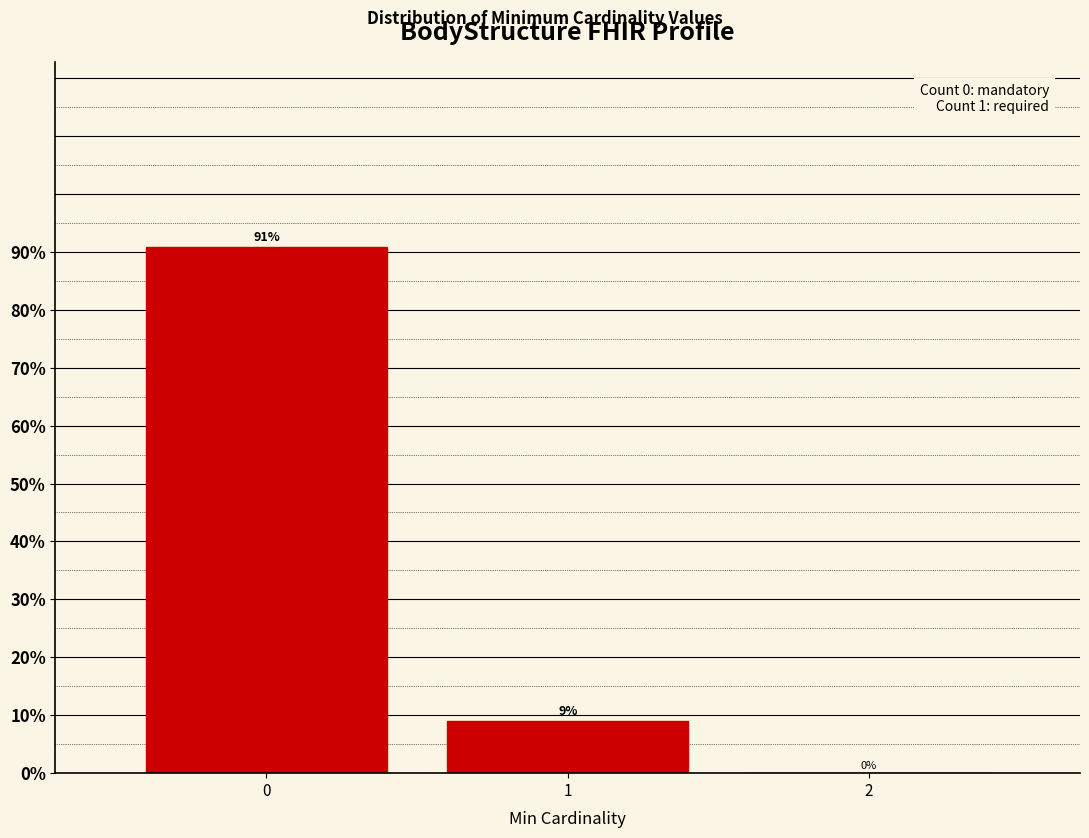

What is the sum of all values?

100.0